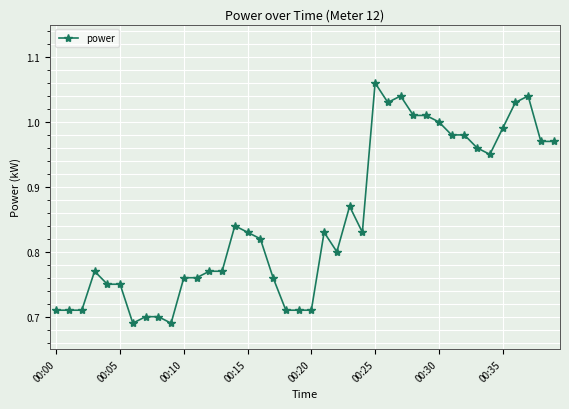

True or false: the data has more than 0 interior local peaks.

True